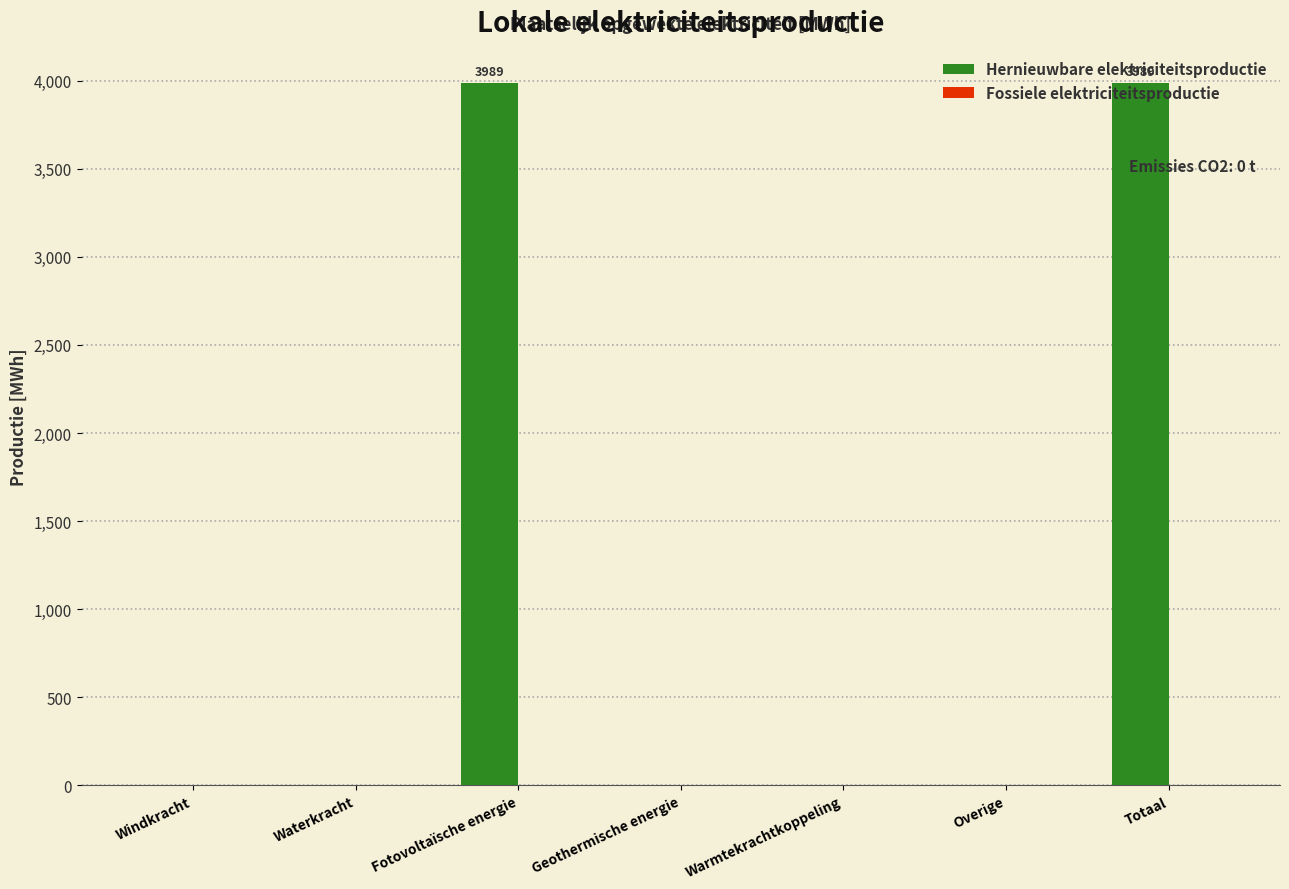

What value does the data have at Totaal?

3988.6